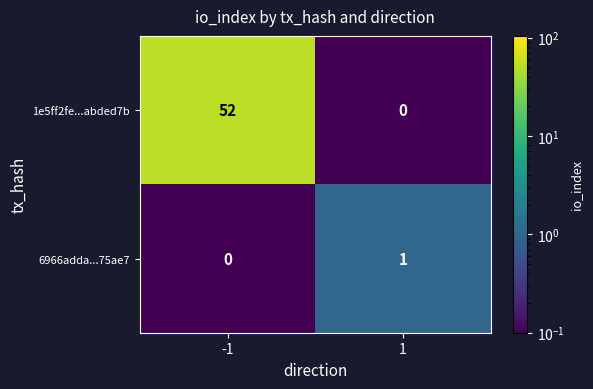

The value of 1e5ff2fe...abded7b at -1 is 52. True or false?

True